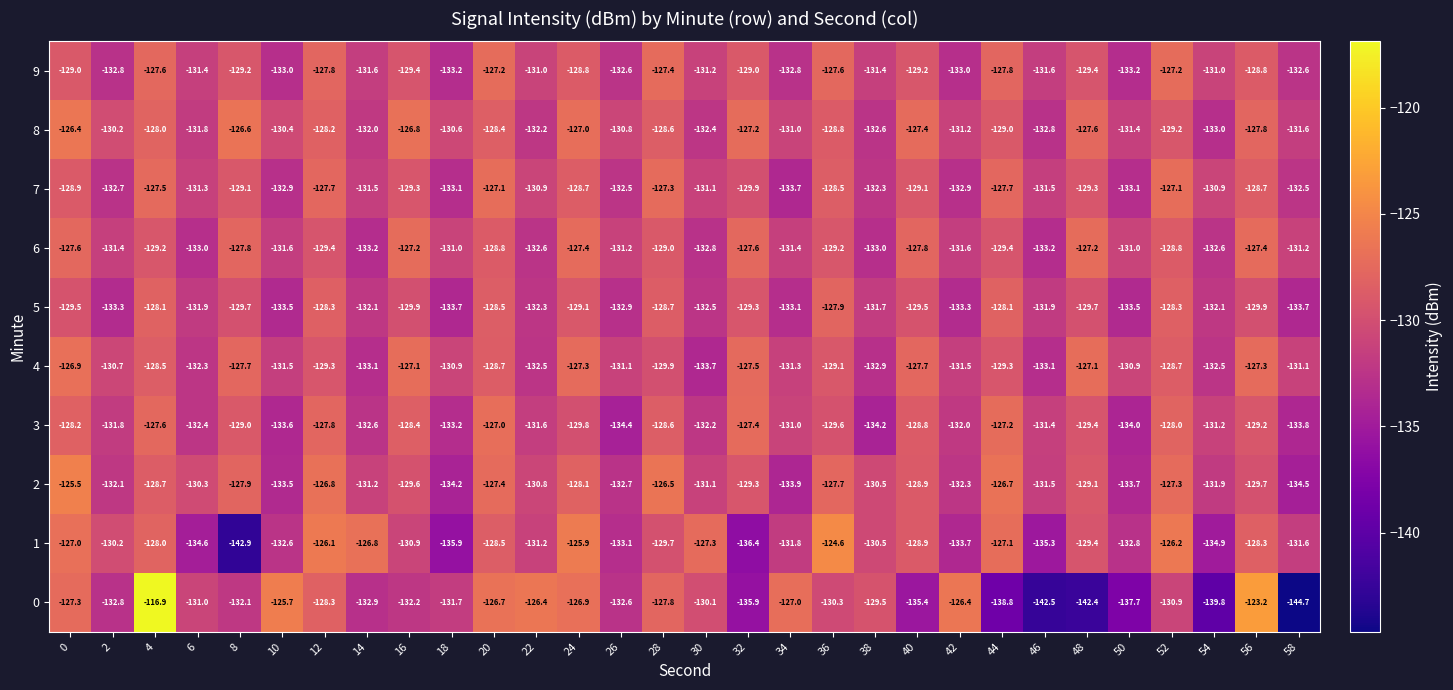

What is the difference between the second highest and second lowest values in the 0 series?

19.3